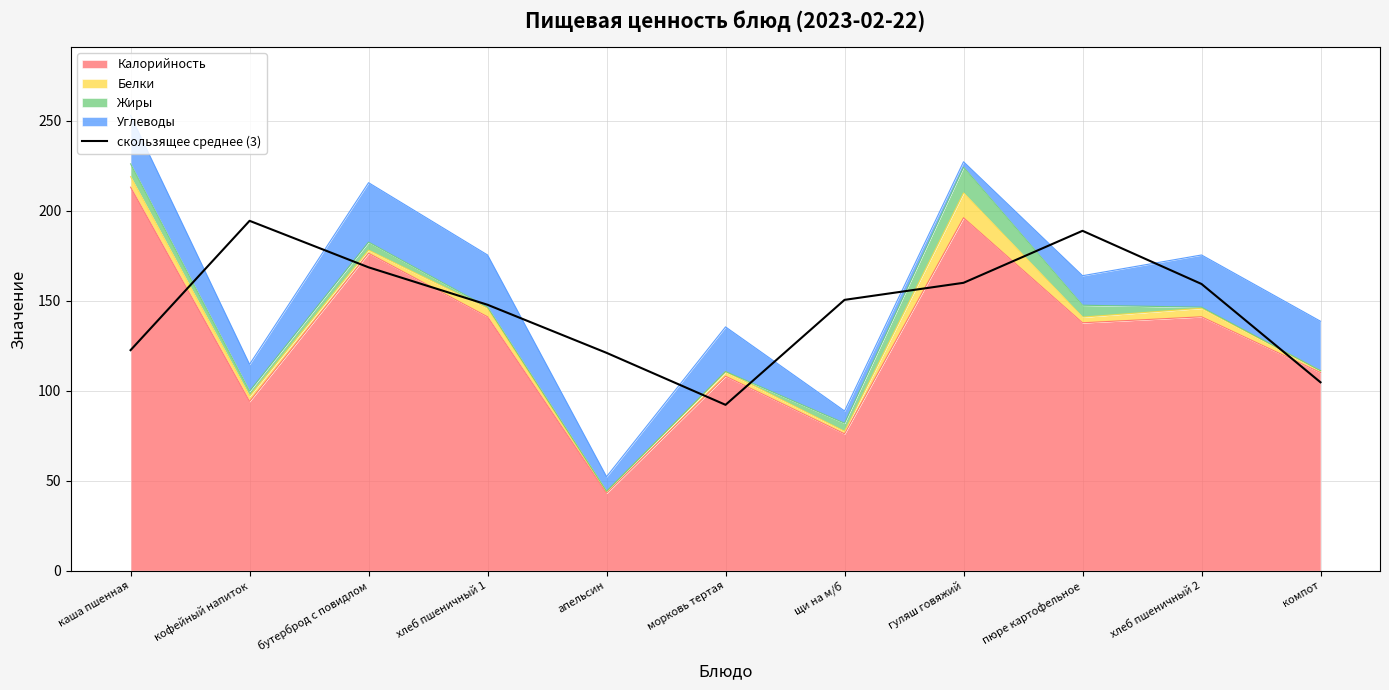

What value does the data have at кофейный напиток?

194.3